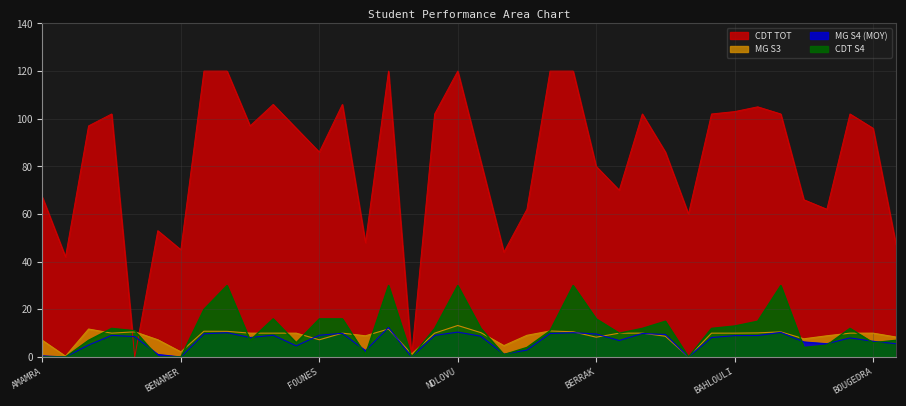

In MG S4 (MOY), how many points are higher than both neighbors (excluding endpoints)?

10